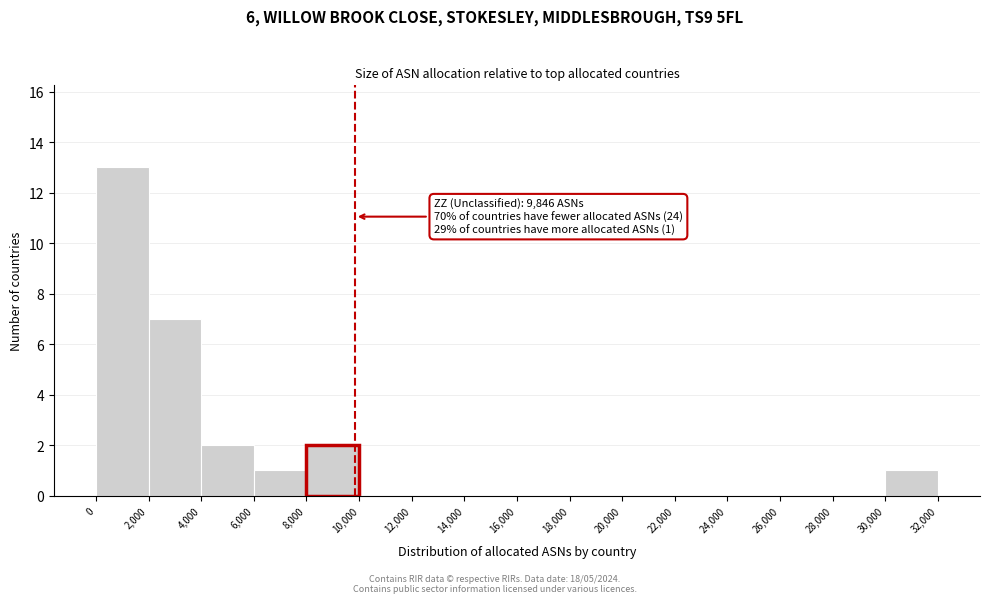

Over which range of the x-axis is the bar tallest?

0 to 2,000